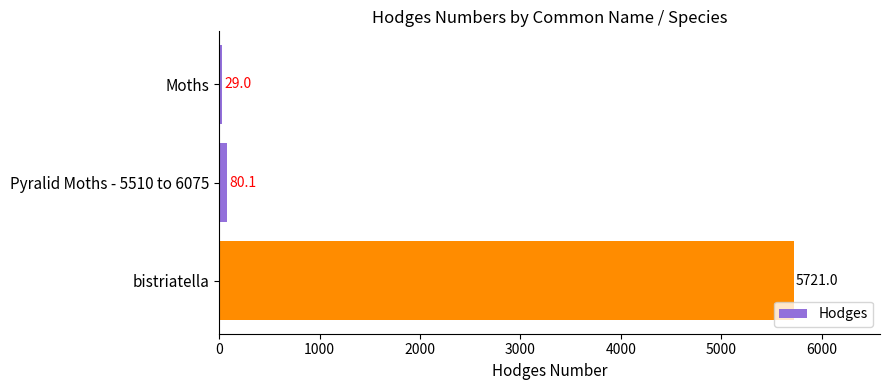

True or false: the data shows 80.1 at Pyralid Moths - 5510 to 6075.

True